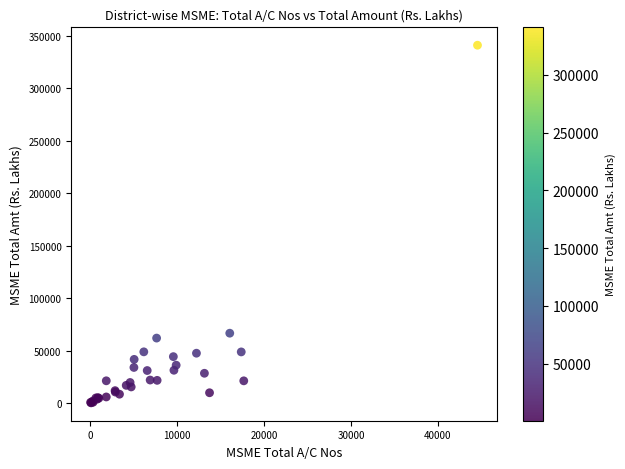

What Y value in the scatter plot is closest to 170814?

66896.0